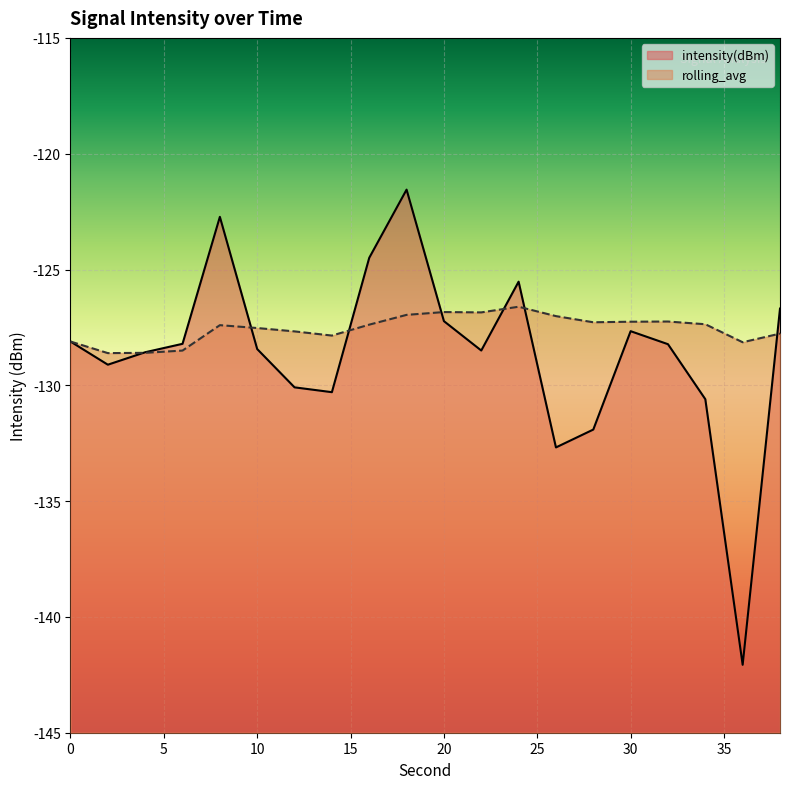

What are all the series names shown in the legend?

intensity(dBm), rolling_avg